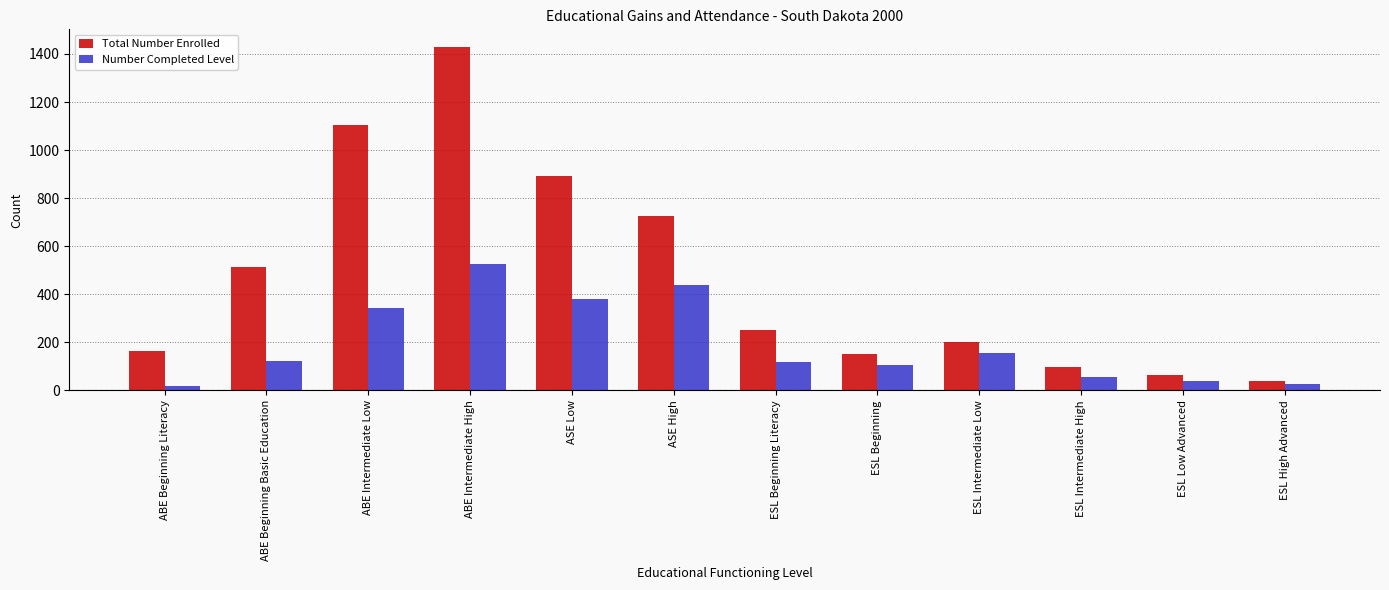

Is it true that Total Number Enrolled equals 66 at ESL Low Advanced?

True